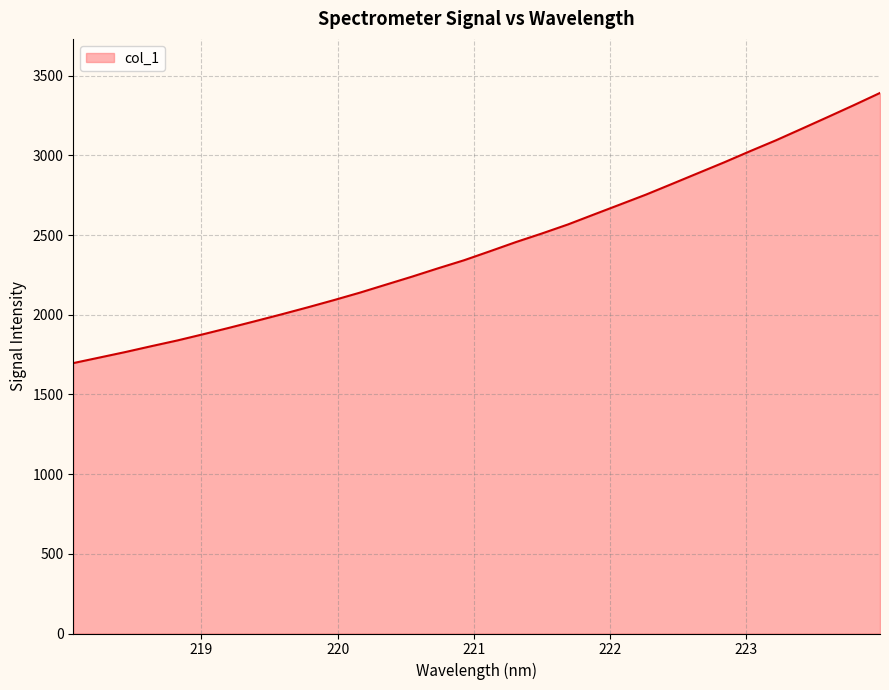

How many values exceed 2398?

16